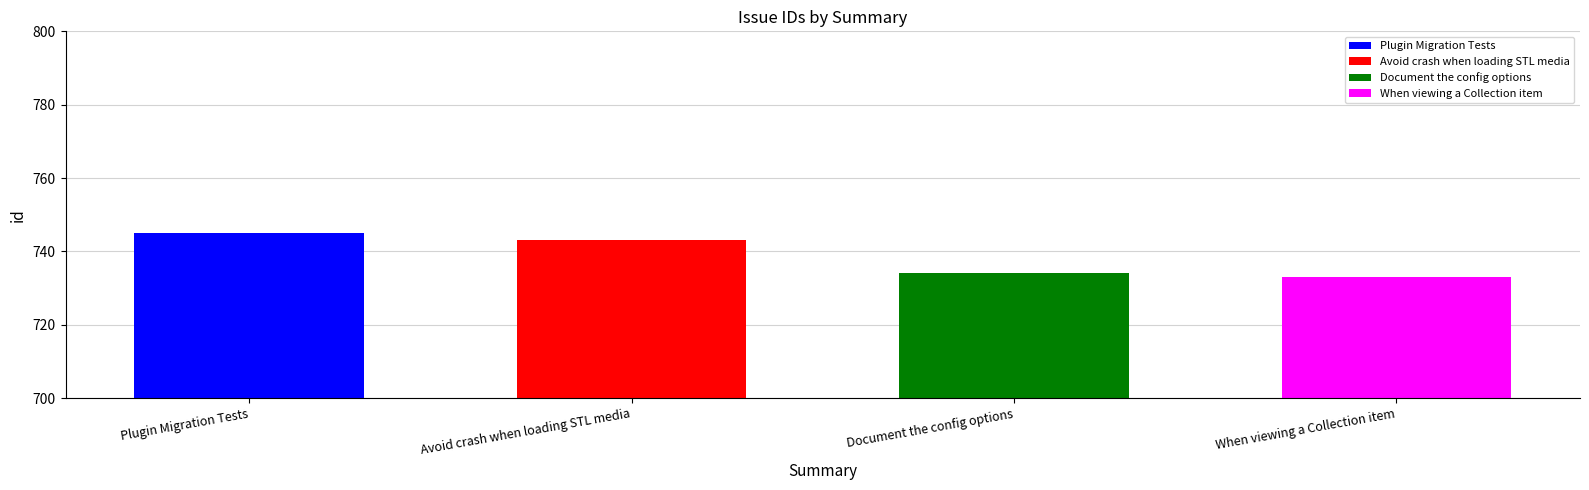

Where is the data nearest to the value 739?

Avoid crash when loading STL media